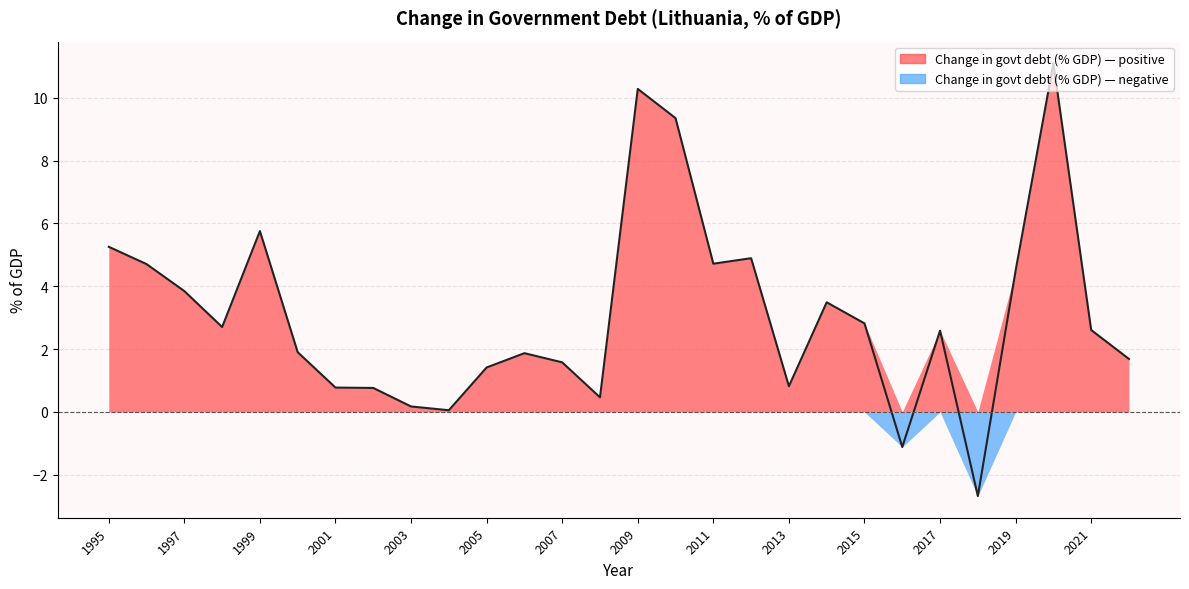

What is the average value?

3.1